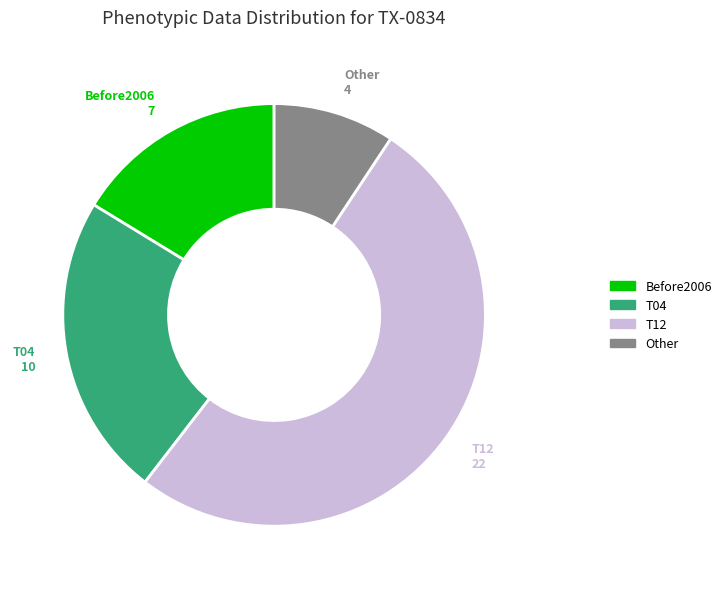

Which category accounts for the majority?

T12